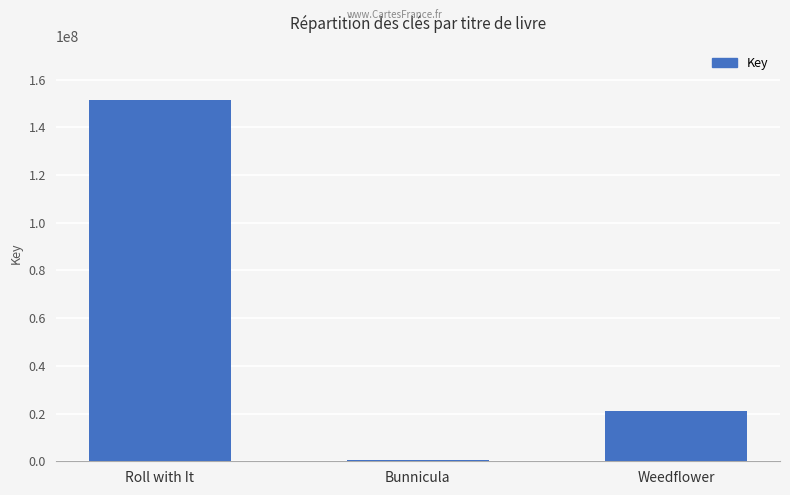

What is the change in value from Bunnicula to Weedflower?

+20631294